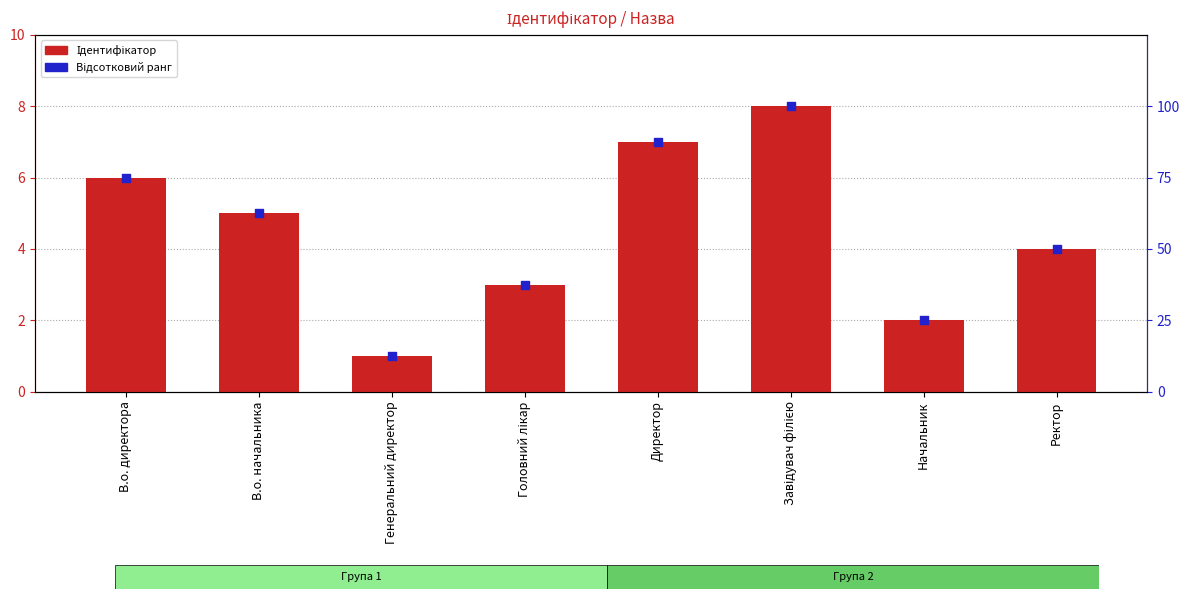

Which series has the largest Y range (max minus min)?

Відсотковий ранг